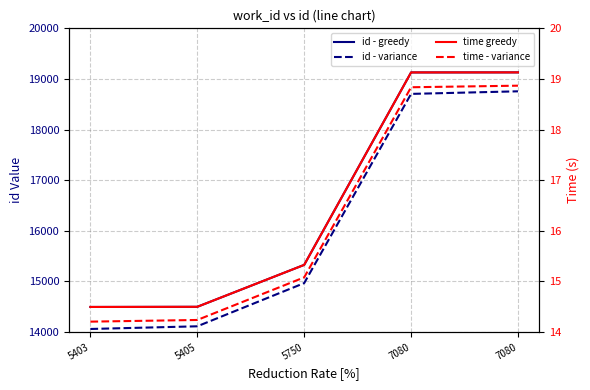

What is the sum of all id - variance values?

80606.5